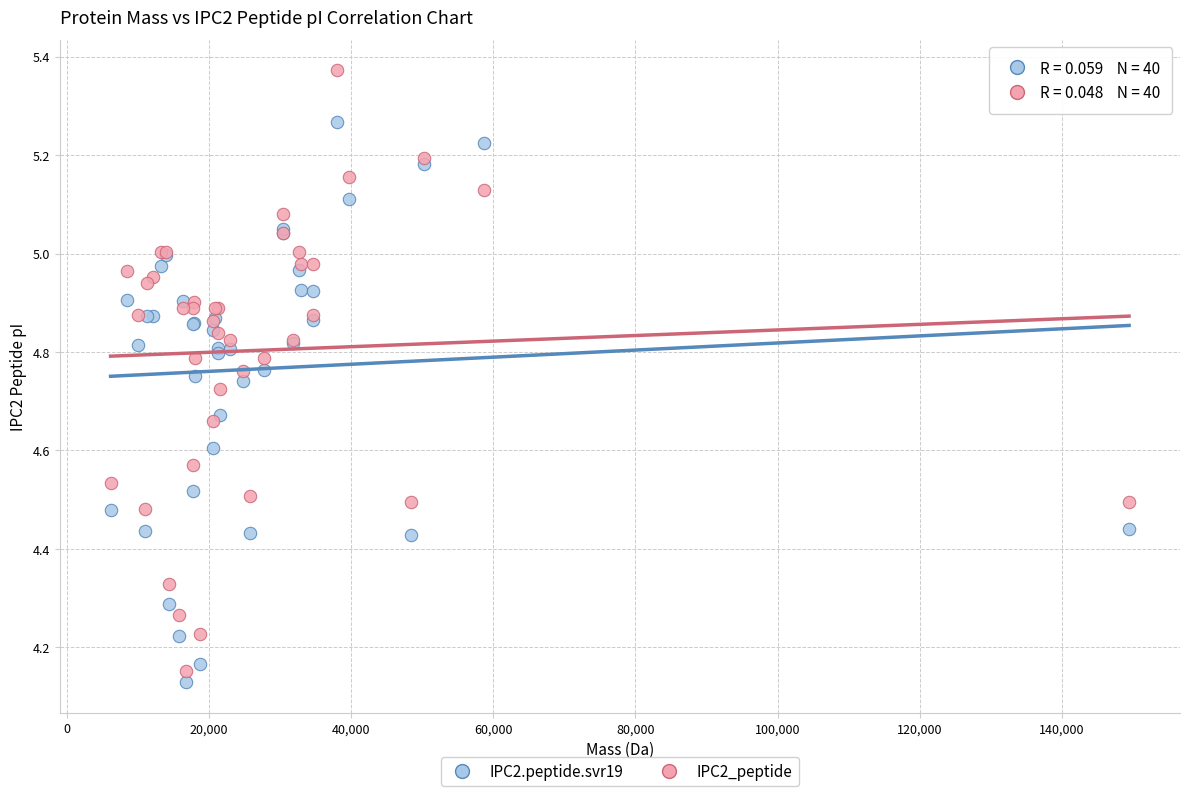

Which series contains the highest Y value?

IPC2_peptide